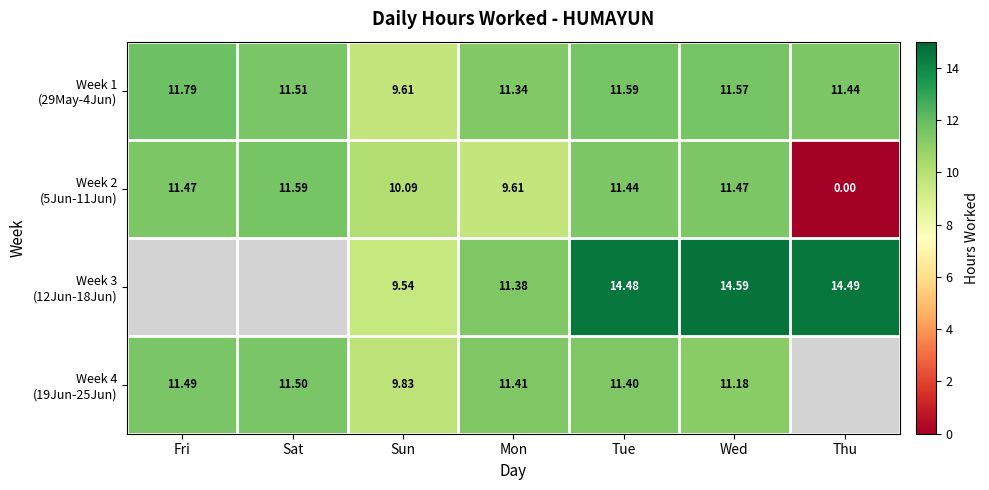

Is it true that Week 2 (5Jun-11Jun) equals 3.2 at Tue?

False